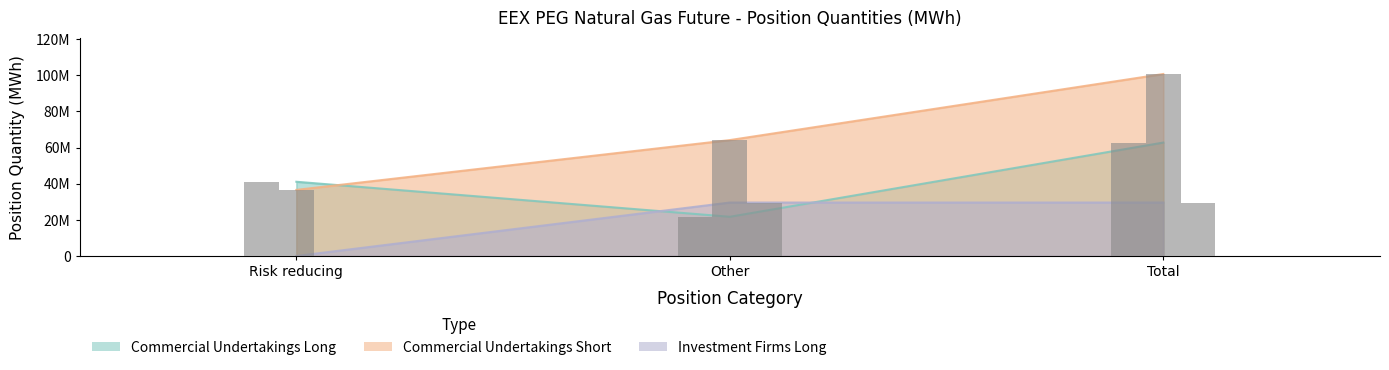

At which label does Commercial Undertakings Long (bar) reach its peak?

Total